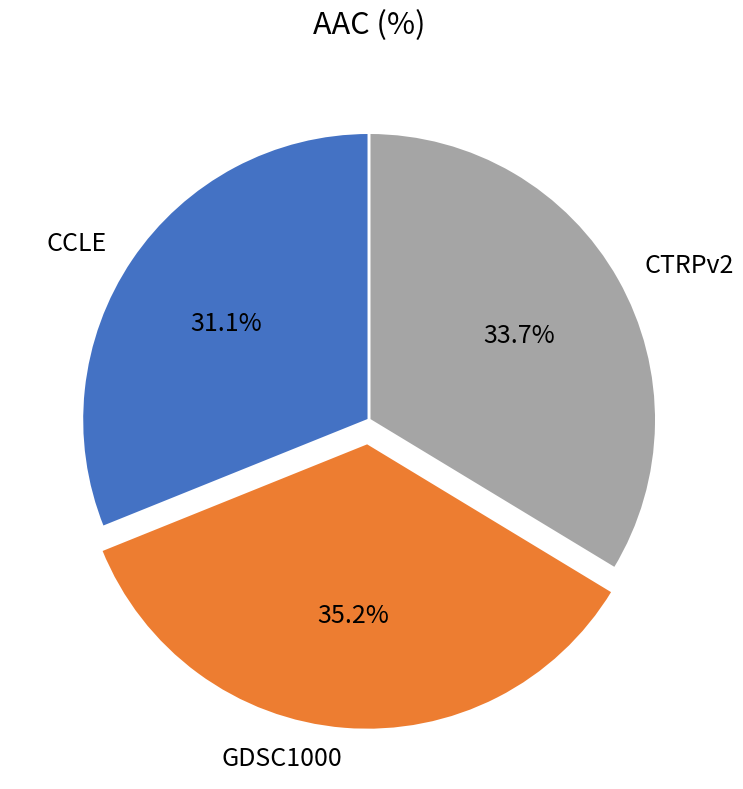

To the nearest percent, what percentage of the pie is CCLE?

31%